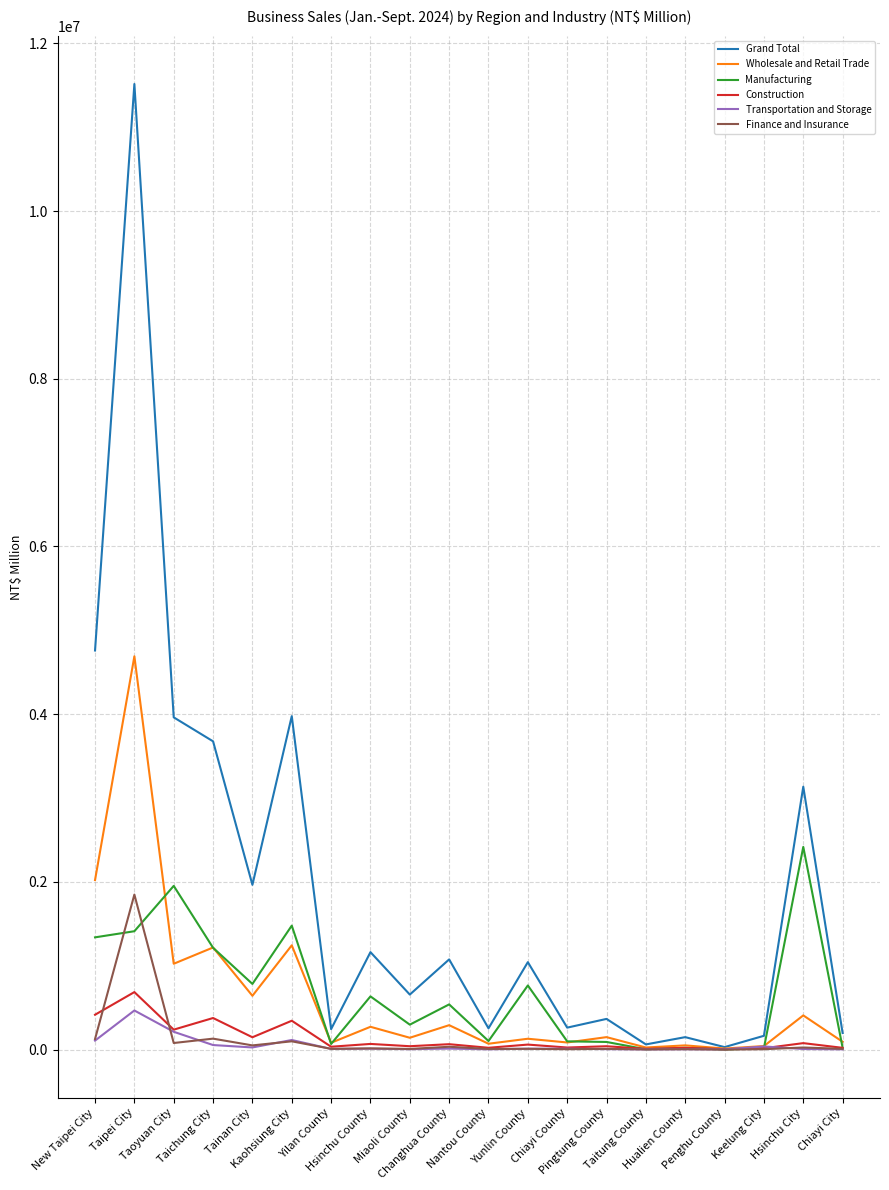

Which series changed the most between Taipei City and Kaohsiung City?

Grand Total